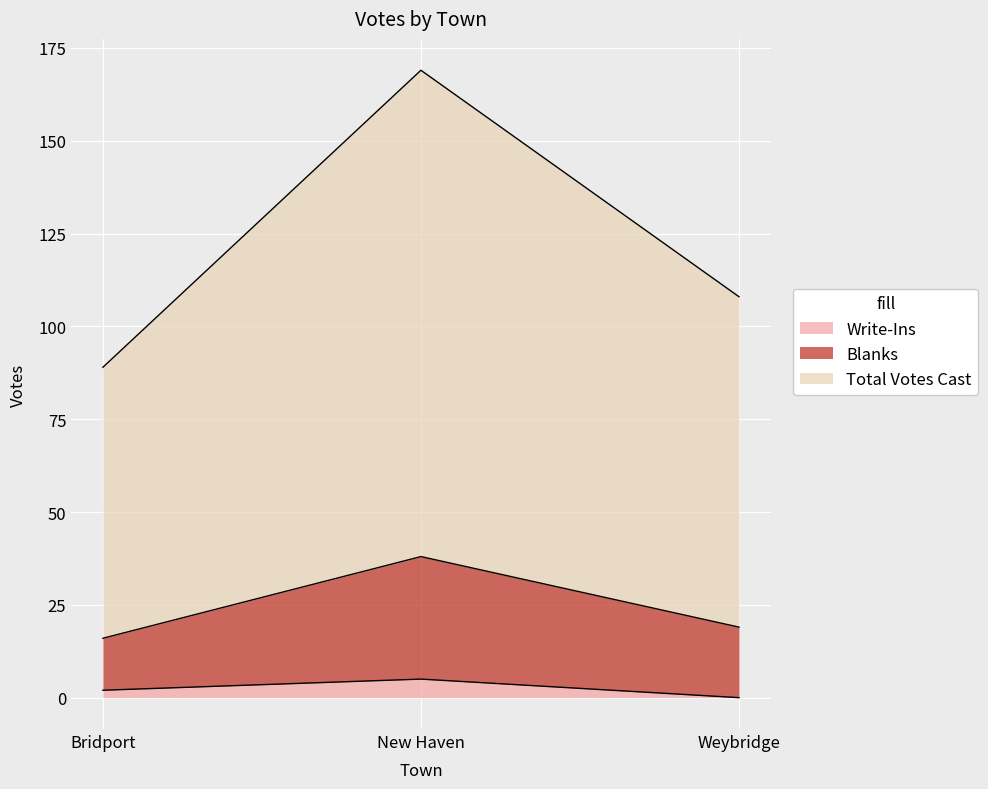

Reading right to left, list the values for the Write-Ins series.

0	5	2